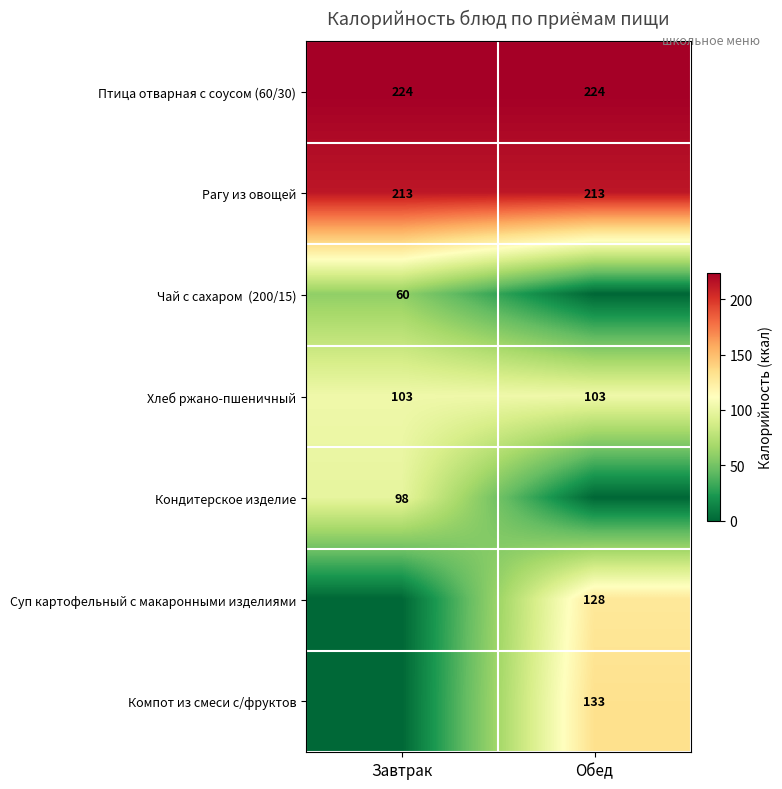

The value of Птица отварная с соусом (60/30) at Завтрак is 224. True or false?

True